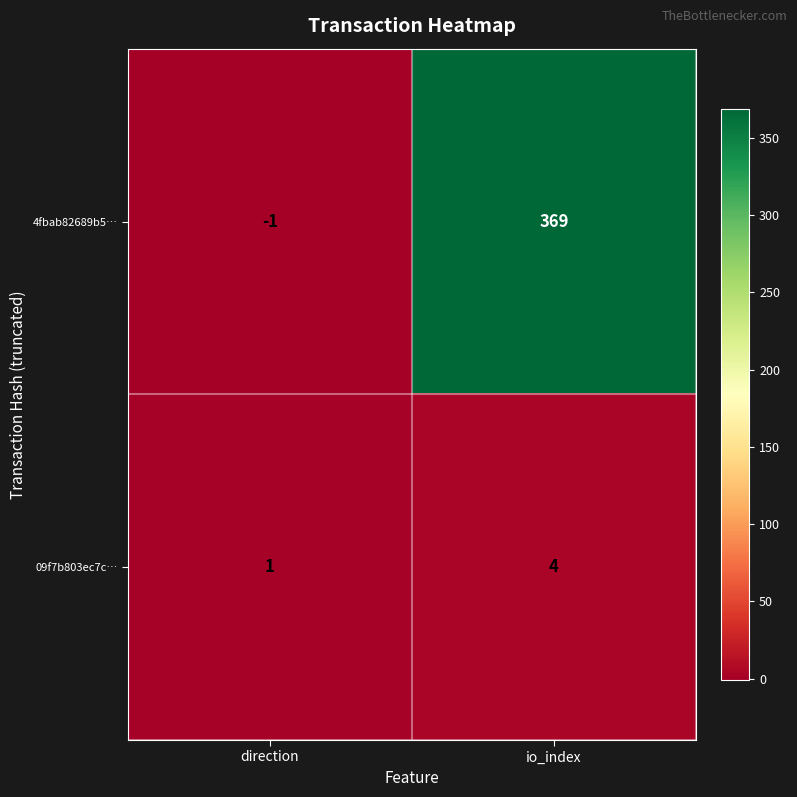

Which series has the largest total across all categories?

4fbab82689b5…